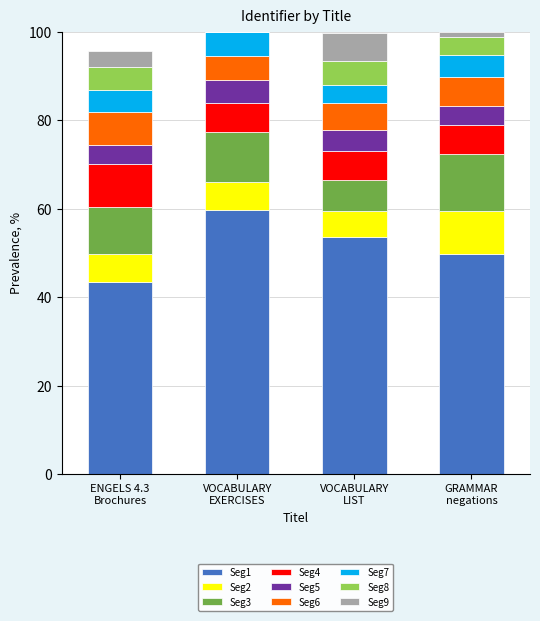

What is the maximum value for Seg1?

59.7